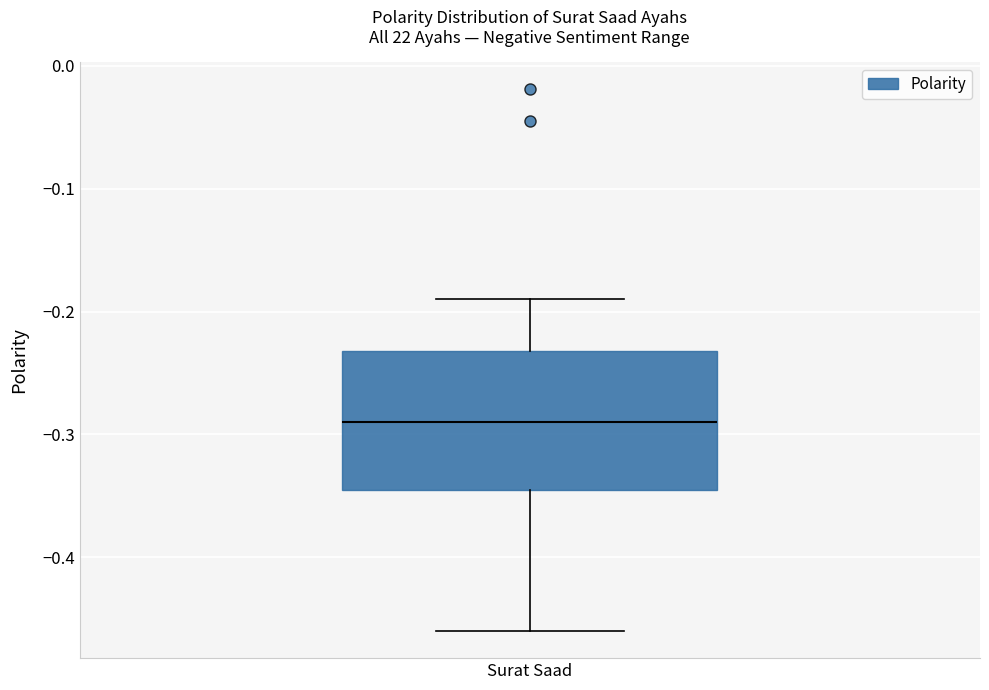

Where does the upper whisker of the box for Surat Saad end on the y-axis? The values are not printed on the chart, so give them approximately, as read against the axis.

-0.19